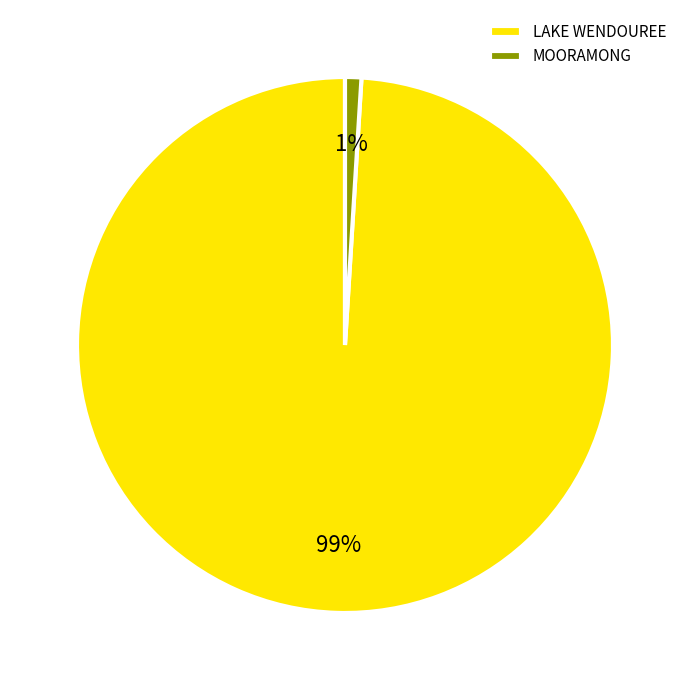

What is the largest slice in the pie chart?

LAKE WENDOUREE